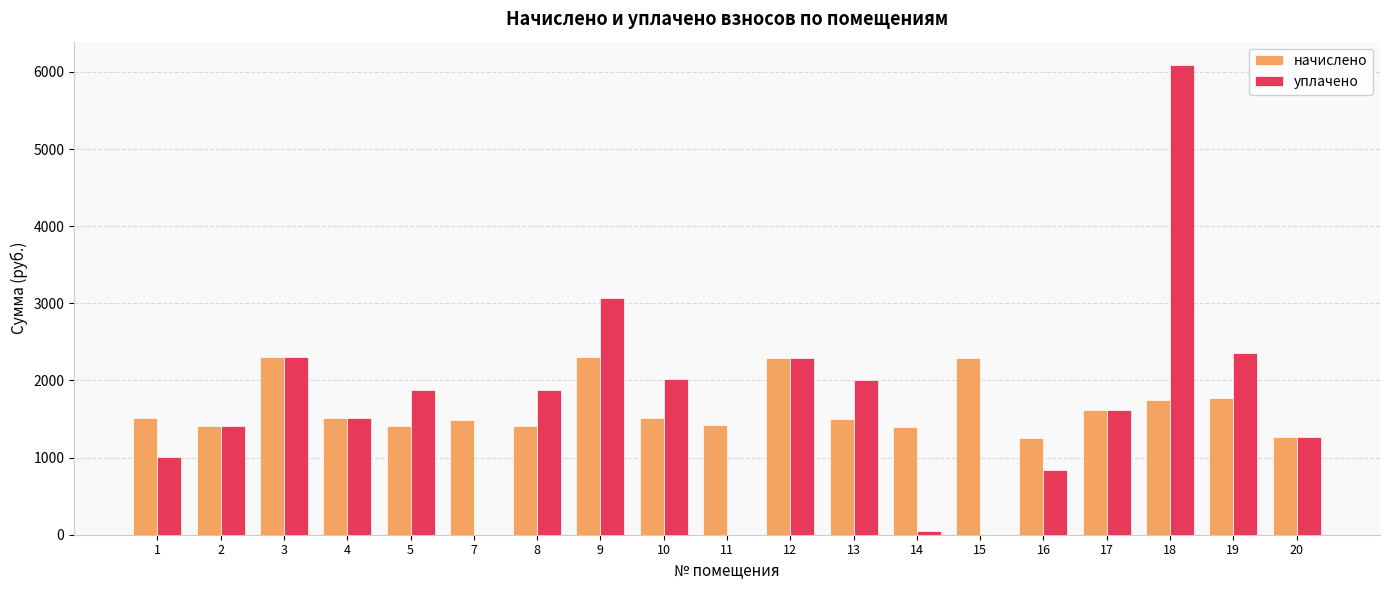

What are all the series names shown in the legend?

начислено, уплачено